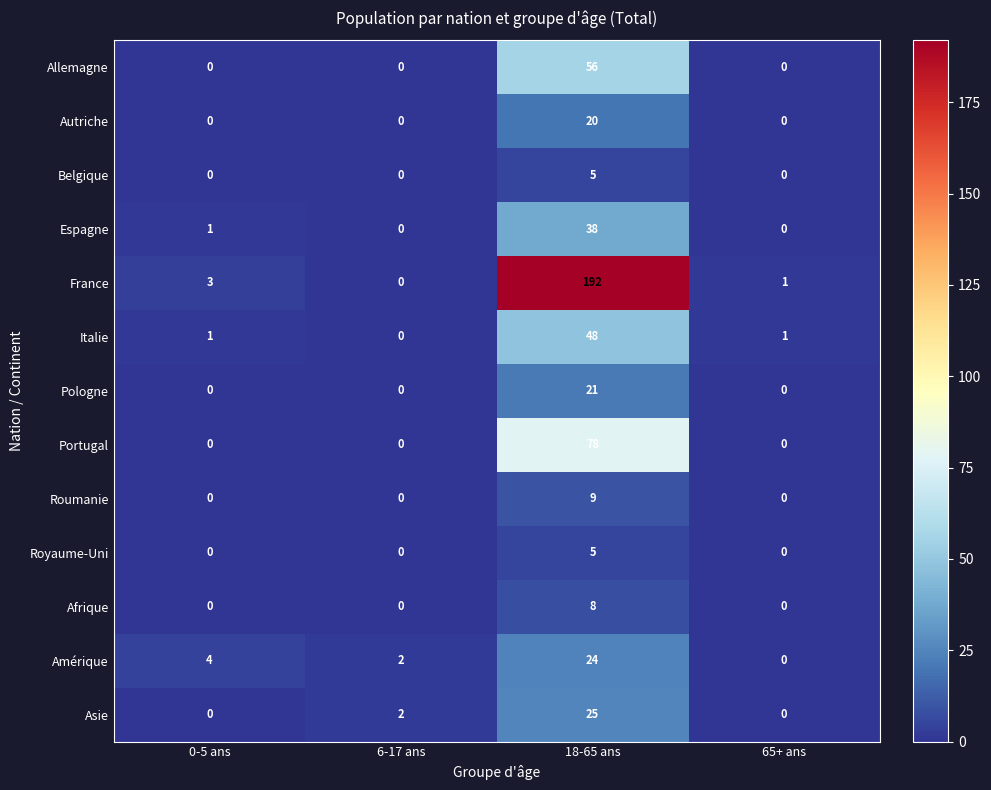

What is the difference between the maximum and second lowest values in the Belgique series?

5